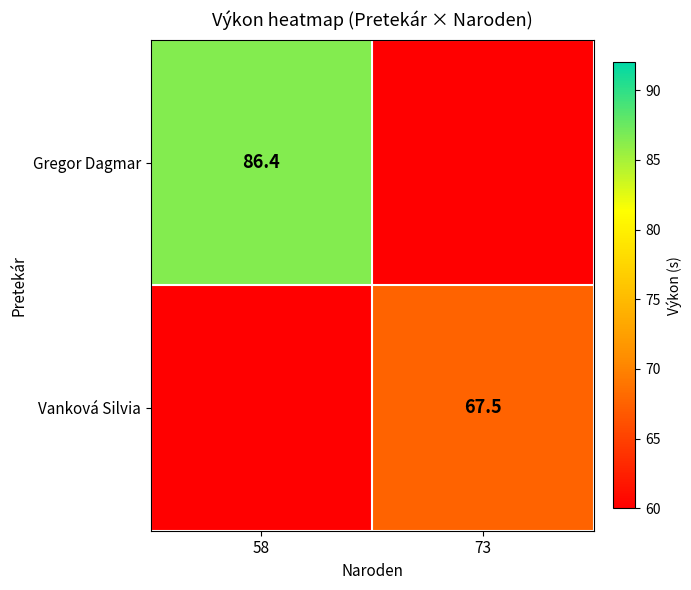

The Gregor Dagmar series shows 86.4 at 58. True or false?

True